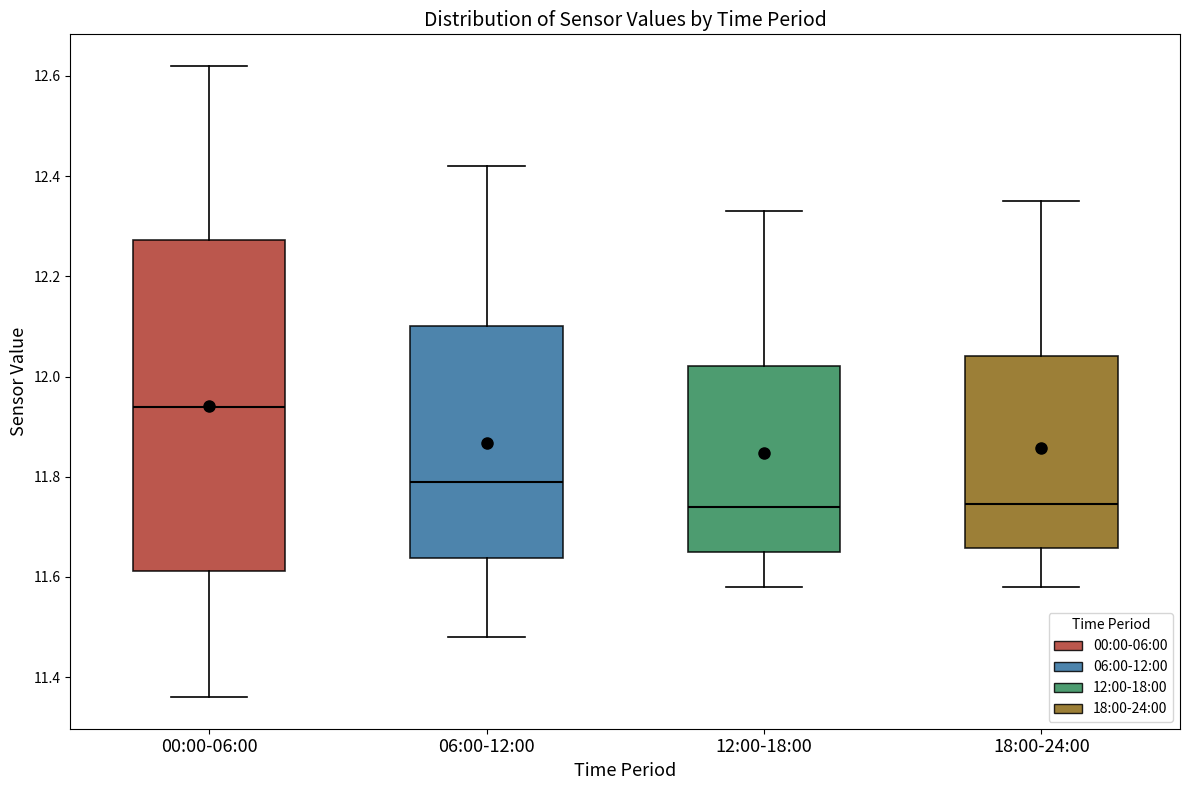

Reading left to right, read every box against the y-axis: the position of its median line, the range the box covers, and the ends of its whiskers. The values are not printed on the chart, so give them approximately, as read against the axis.

00:00-06:00: median 11.94, box 11.62 to 12.28, whiskers 11.36 to 12.62
06:00-12:00: median 11.80, box 11.64 to 12.10, whiskers 11.48 to 12.42
12:00-18:00: median 11.74, box 11.66 to 12.02, whiskers 11.58 to 12.34
18:00-24:00: median 11.74, box 11.66 to 12.04, whiskers 11.58 to 12.36